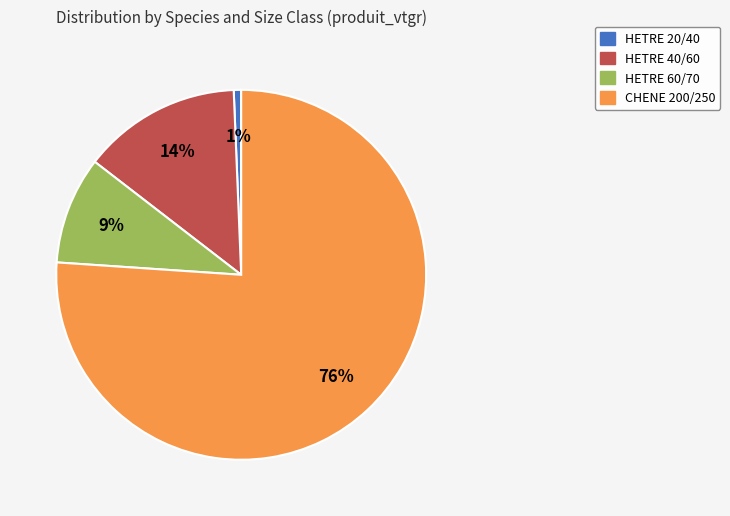

Is it true that HETRE 20/40 is 1% of the pie?

True